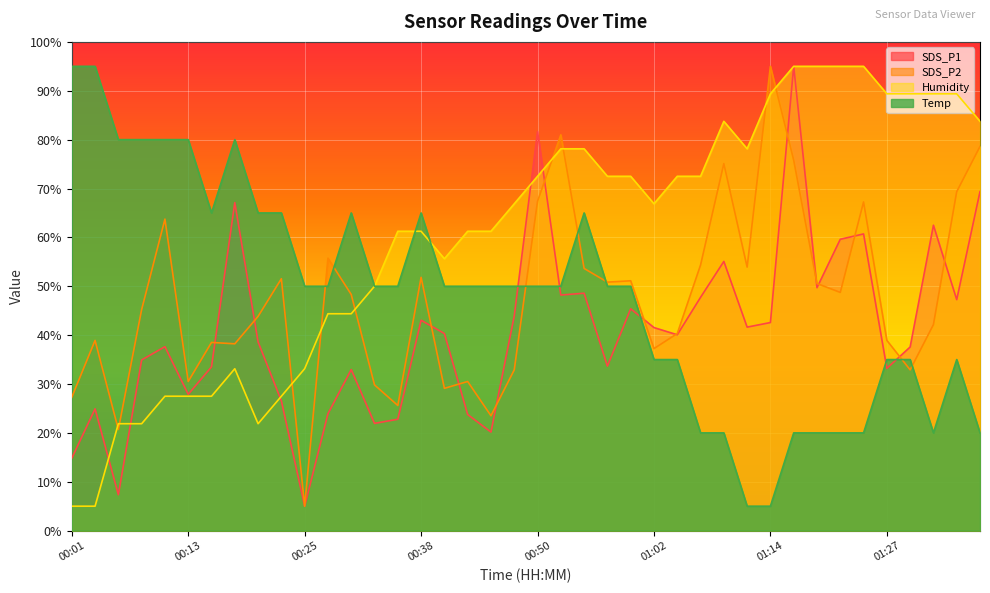

What is the value of the SDS_P2 point at the 9th from the left?

43.8